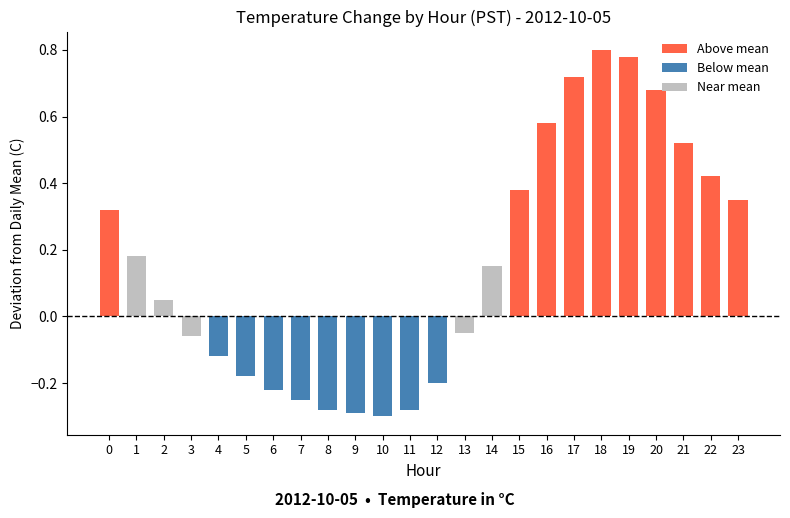

What is the difference between the second highest and second lowest values?

1.1